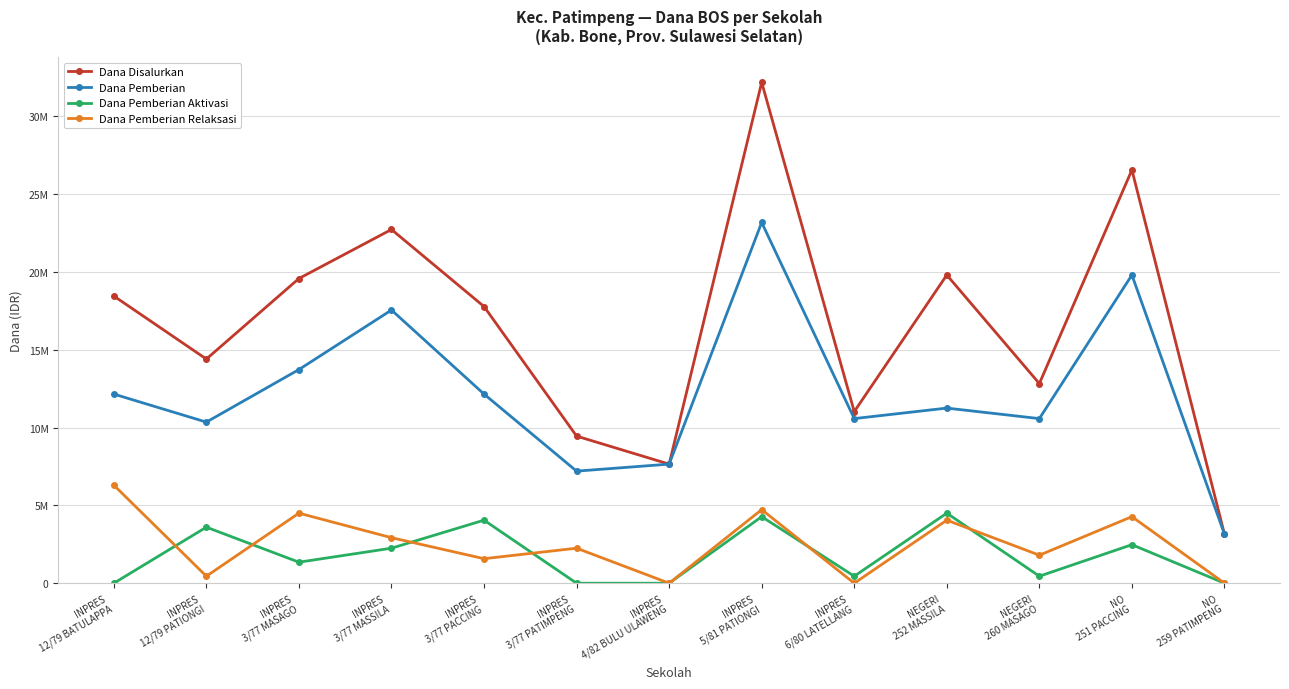

Is this an area chart (filled region under the line)?

No